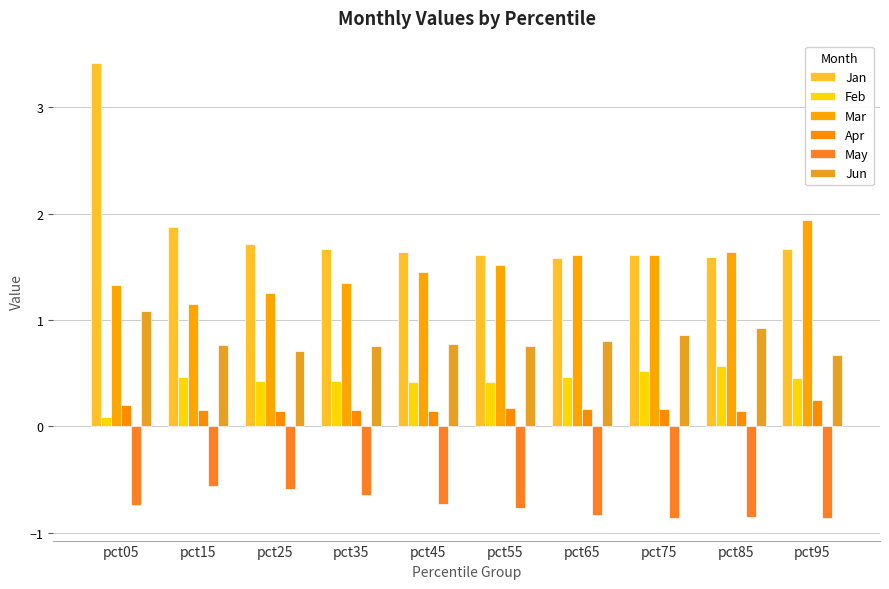

Which label corresponds to the smallest value in the chart?

pct75